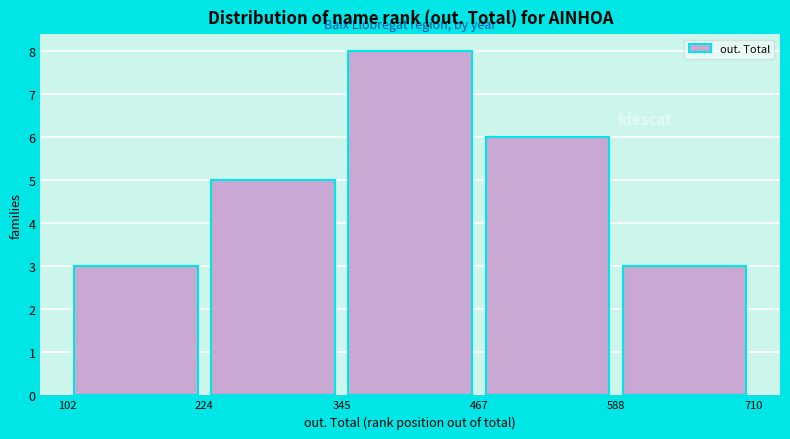

How tall is the bar that spans 224 to 345 on the x-axis? The values are not printed on the chart, so give them approximately, as read against the axis.

5